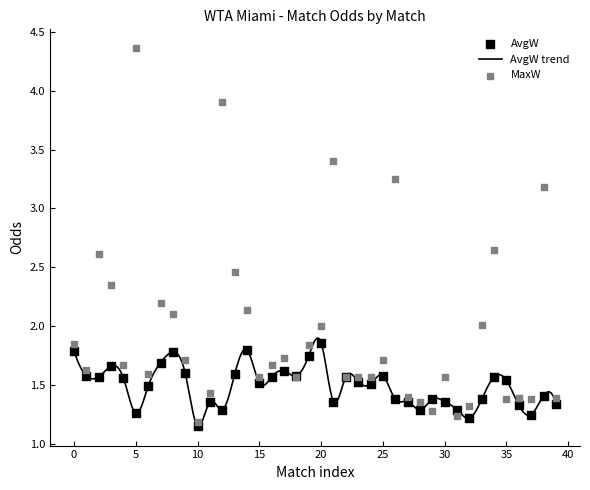

Which series has the largest total across all categories?

MaxW